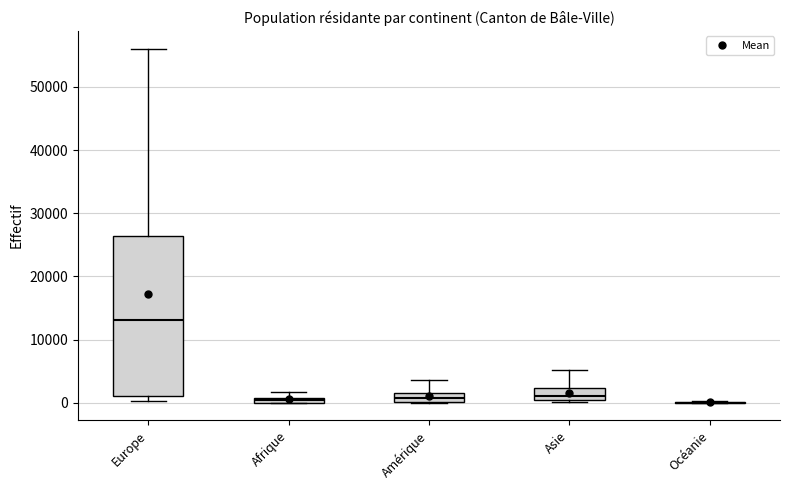

Where is the upper edge of the box for Asie on the y-axis? The values are not printed on the chart, so give them approximately, as read against the axis.

2000